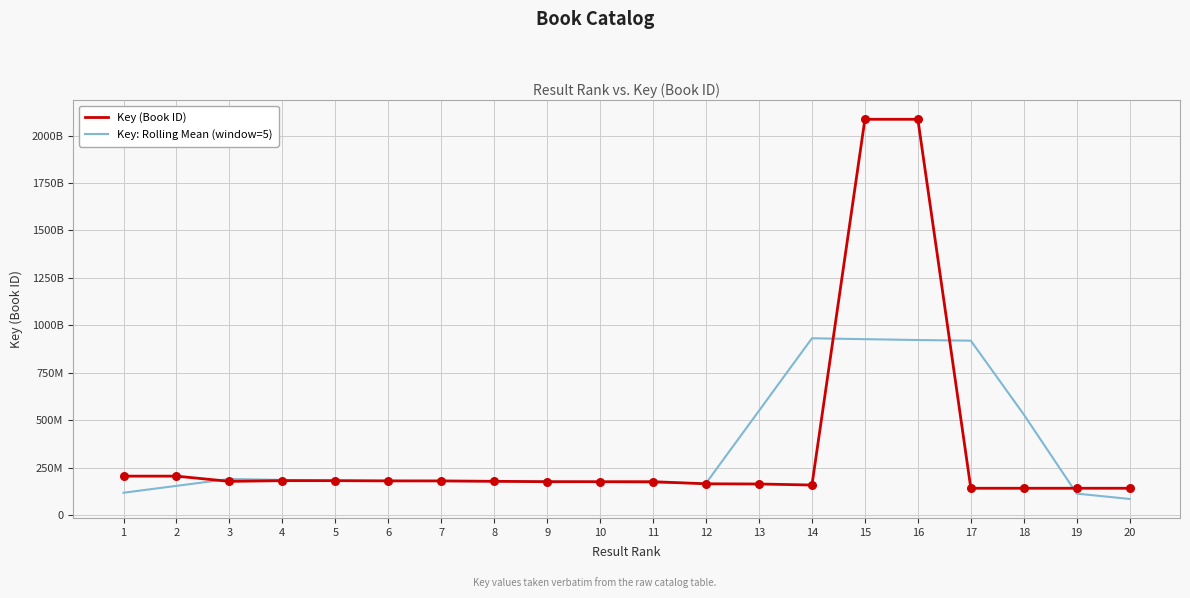

What are all the series names shown in the legend?

Key (Book ID), Key: Rolling Mean (window=5)